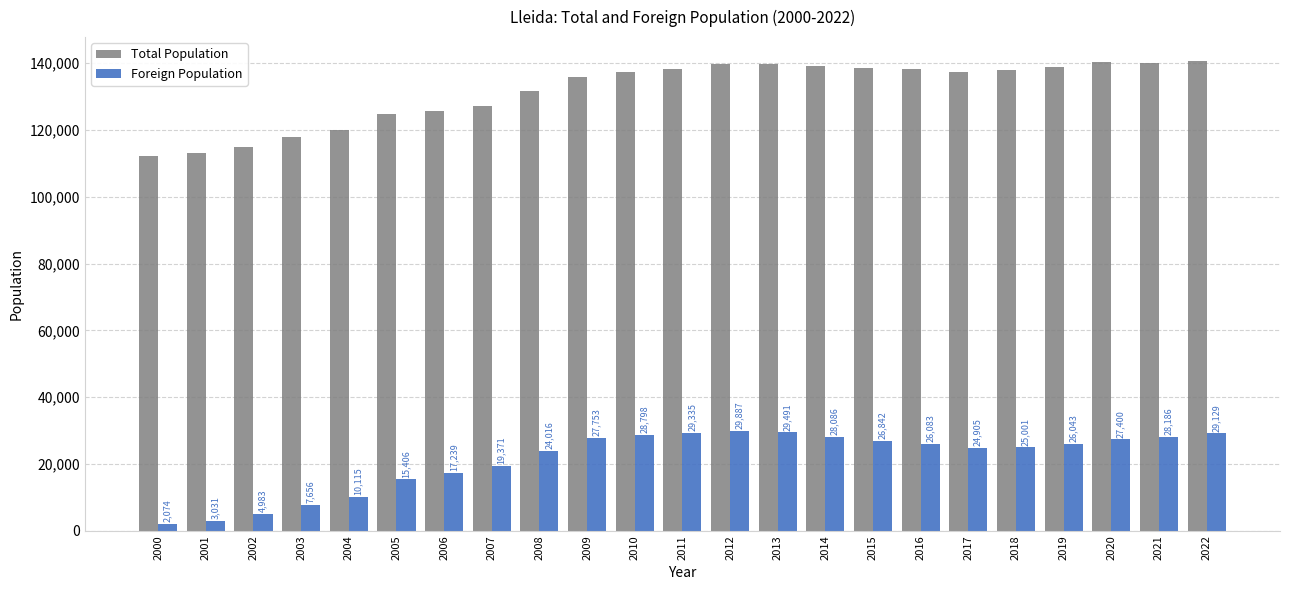

Reading left to right, list all the values displayed in this chart.

Total Population: 112194	113040	115000	118035	119935	124709	125677	127314	131731	135919	137387	138416	139834	139809	139176	138542	138144	137327	137856	138956	140403	140080	140797
Foreign Population: 2074	3031	4983	7656	10115	15406	17239	19371	24016	27753	28798	29335	29887	29491	28086	26842	26083	24905	25001	26043	27400	28186	29129